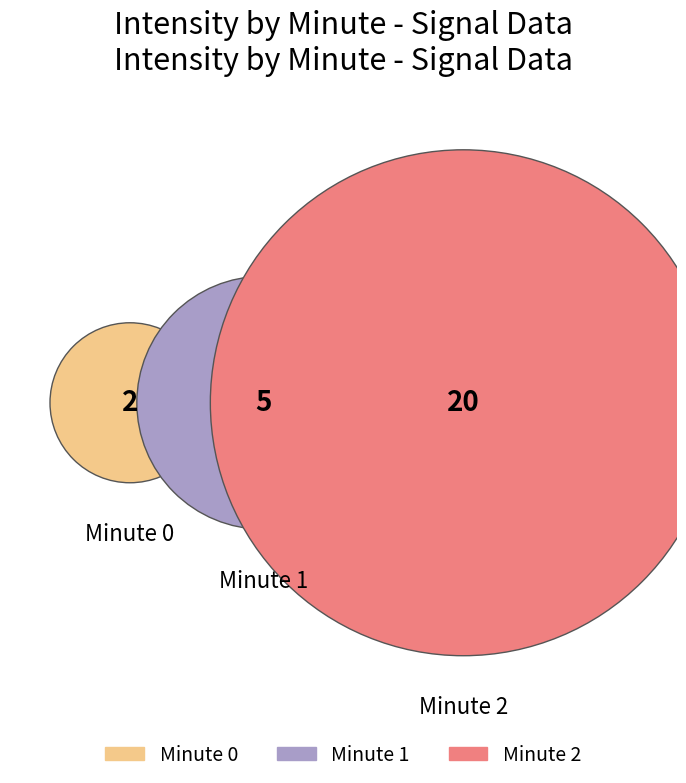

What is the change in value from minute 0 to minute 2?

+18